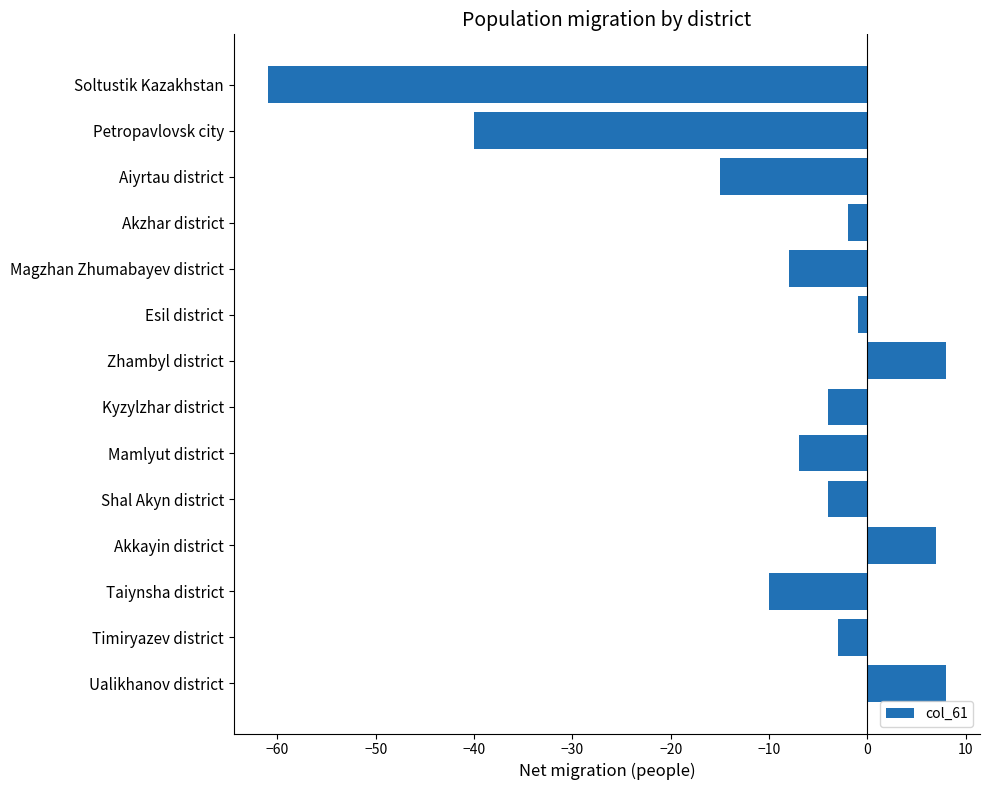

Reading top to bottom, transcribe all the data shown in this chart.

Soltustik Kazakhstan=-61	Petropavlovsk city=-40	Aiyrtau district=-15	Akzhar district=-2	Magzhan Zhumabayev district=-8	Esil district=-1	Zhambyl district=8	Kyzylzhar district=-4	Mamlyut district=-7	Shal Akyn district=-4	Akkayin district=7	Taiynsha district=-10	Timiryazev district=-3	Ualikhanov district=8